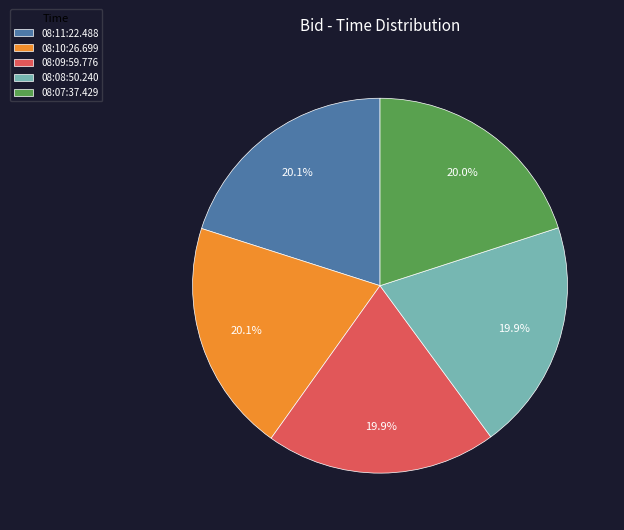

Combined, what portion of the pie is 08:08:50.240 and 08:07:37.429?

39.9%